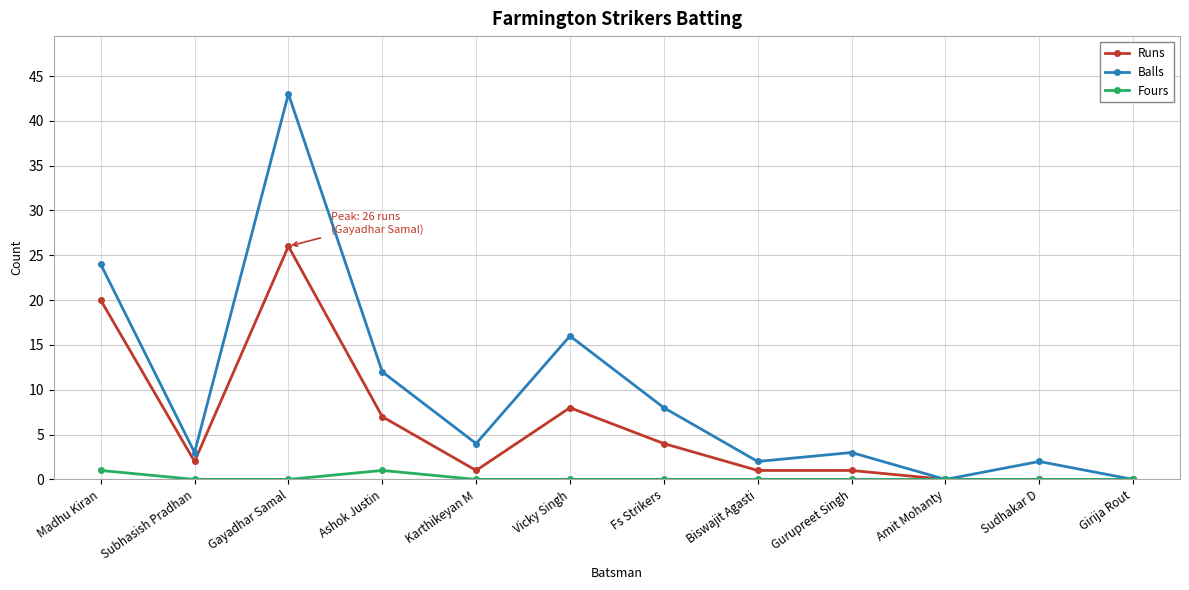

What are all the series names shown in the legend?

Runs, Balls, Fours